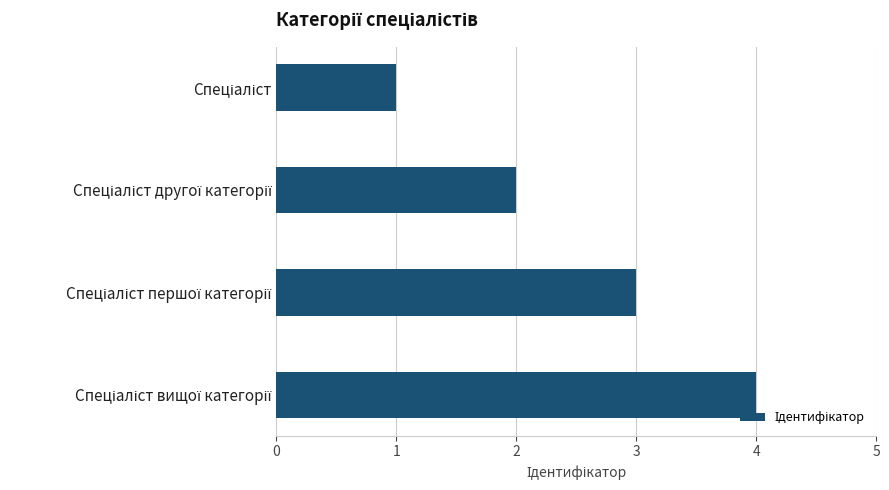

What is the difference between the maximum and minimum values?

3